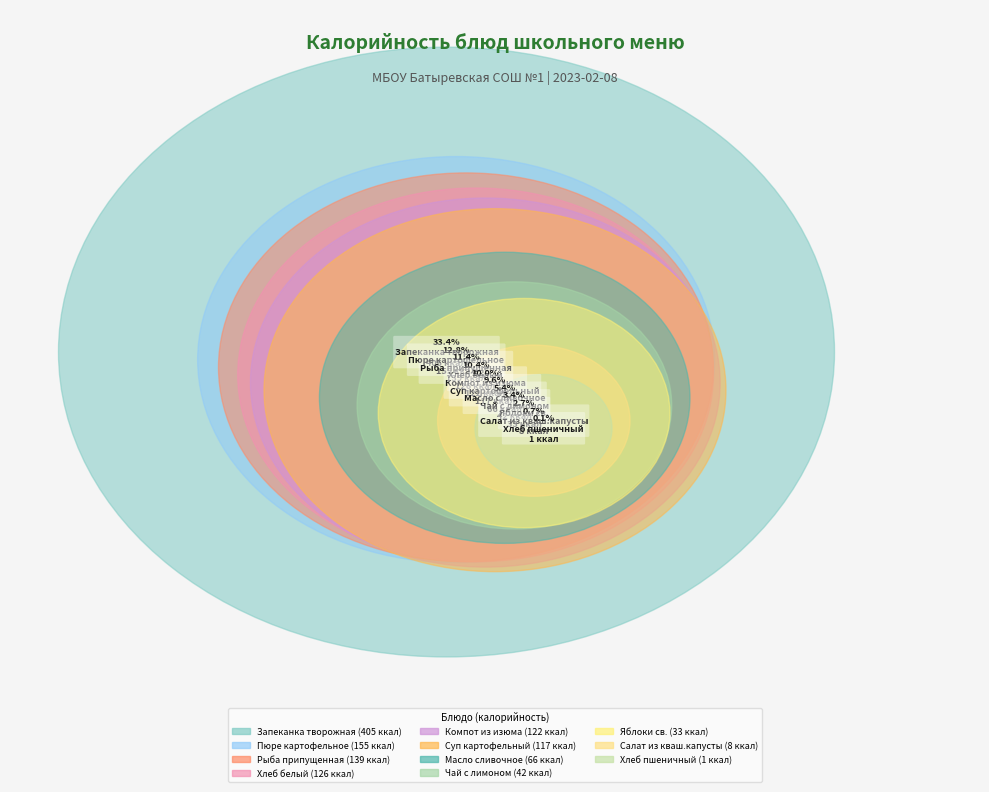

Does any single category account for the majority?

No